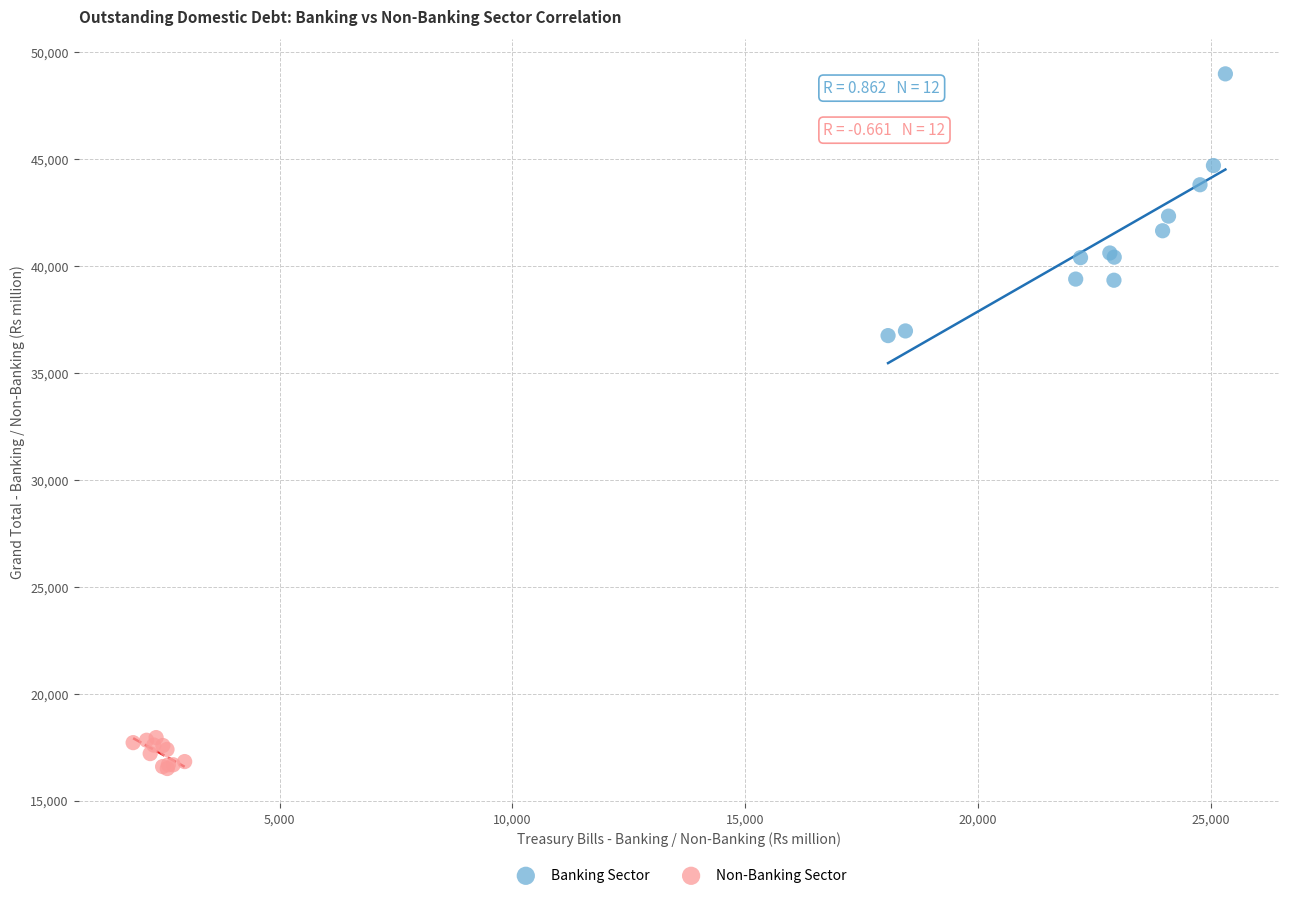

Which series has the widest spread of Y values?

Banking Sector